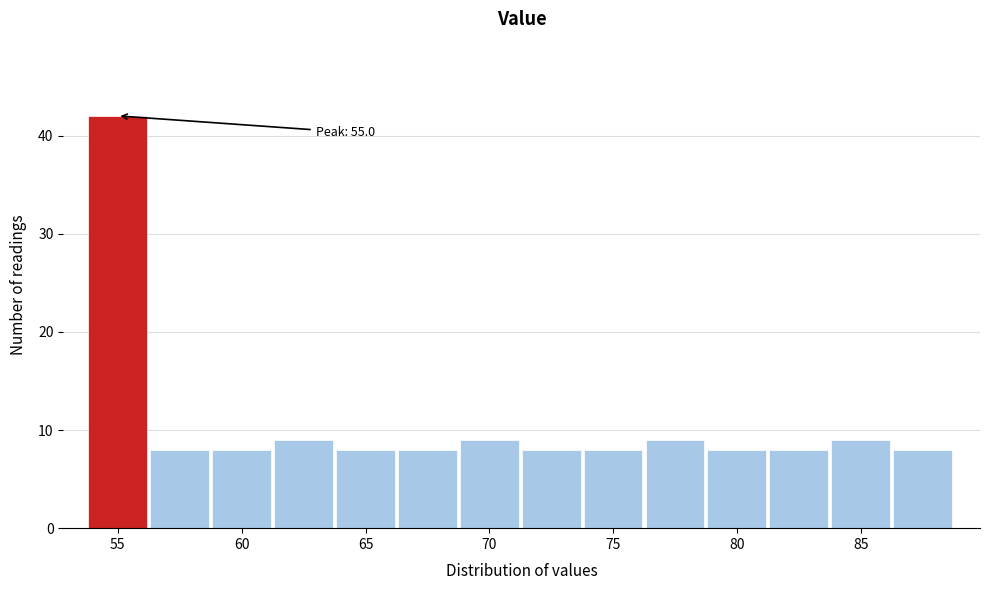

Which range on the x-axis has the tallest bar?

53.8 to 56.3